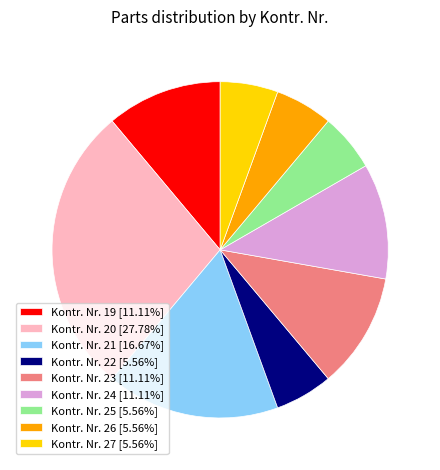

Is the sum of Kontr. Nr. 19 [11.11%] and Kontr. Nr. 25 [5.56%] greater than half?

No